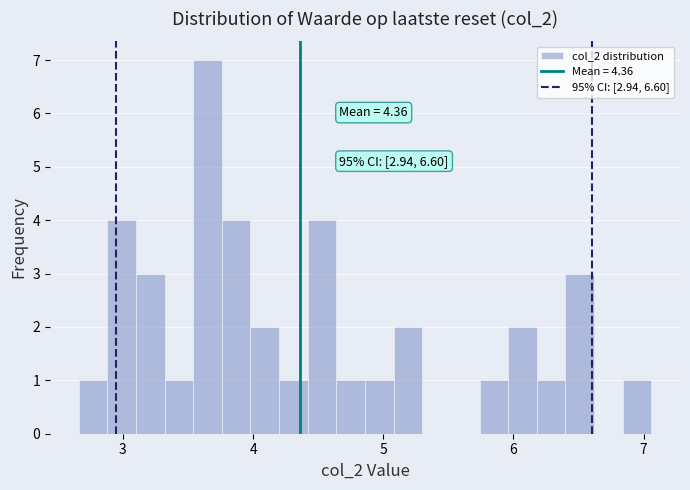

Read against the x-axis, roughly where is the centre of the tallest bar?

3.7